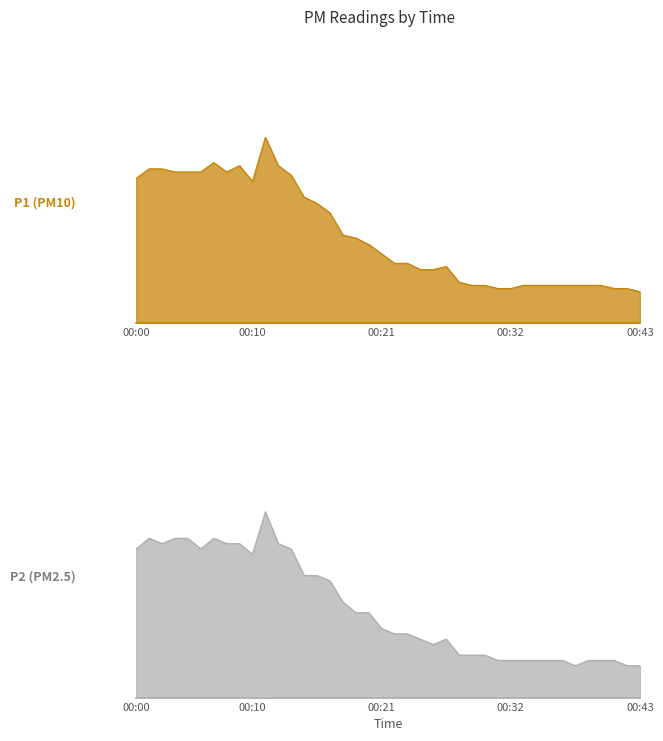

Reading left to right, what are all the values shown in this chart?

P1: 00:00=46	00:01=49	00:02=49	00:03=48	00:04=48	00:05=48	00:06=51	00:08=48	00:09=50	00:10=45	00:11=59	00:12=50	00:13=47	00:14=40	00:15=38	00:17=35	00:18=28	00:19=27	00:20=25	00:21=22	00:22=19	00:23=19	00:24=17	00:25=17	00:27=18	00:28=13	00:29=12	00:30=12	00:31=11	00:32=11	00:33=12	00:34=12	00:35=12	00:37=12	00:38=12	00:39=12	00:40=12	00:41=11	00:42=11	00:43=10
P2: 00:00=28	00:01=30	00:02=29	00:03=30	00:04=30	00:05=28	00:06=30	00:08=29	00:09=29	00:10=27	00:11=35	00:12=29	00:13=28	00:14=23	00:15=23	00:17=22	00:18=18	00:19=16	00:20=16	00:21=13	00:22=12	00:23=12	00:24=11	00:25=10	00:27=11	00:28=8	00:29=8	00:30=8	00:31=7	00:32=7	00:33=7	00:34=7	00:35=7	00:37=7	00:38=6	00:39=7	00:40=7	00:41=7	00:42=6	00:43=6